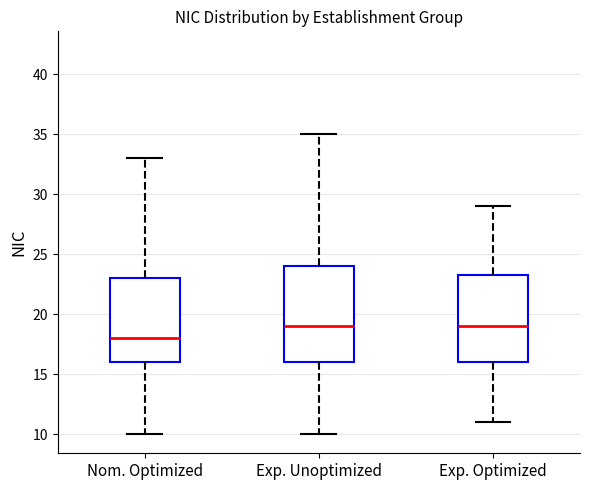

Reading left to right, transcribe this box plot: for each box, give where its median line is, the range the box spans, and where its two whiskers end, as read against the y-axis. The values are not printed on the chart, so give them approximately, as read against the axis.

Nom. Optimized: median 18.0, box 16.0 to 23.0, whiskers 10.0 to 33.0
Exp. Unoptimized: median 19.0, box 16.0 to 24.0, whiskers 10.0 to 35.0
Exp. Optimized: median 19.0, box 16.0 to 23.5, whiskers 11.0 to 29.0